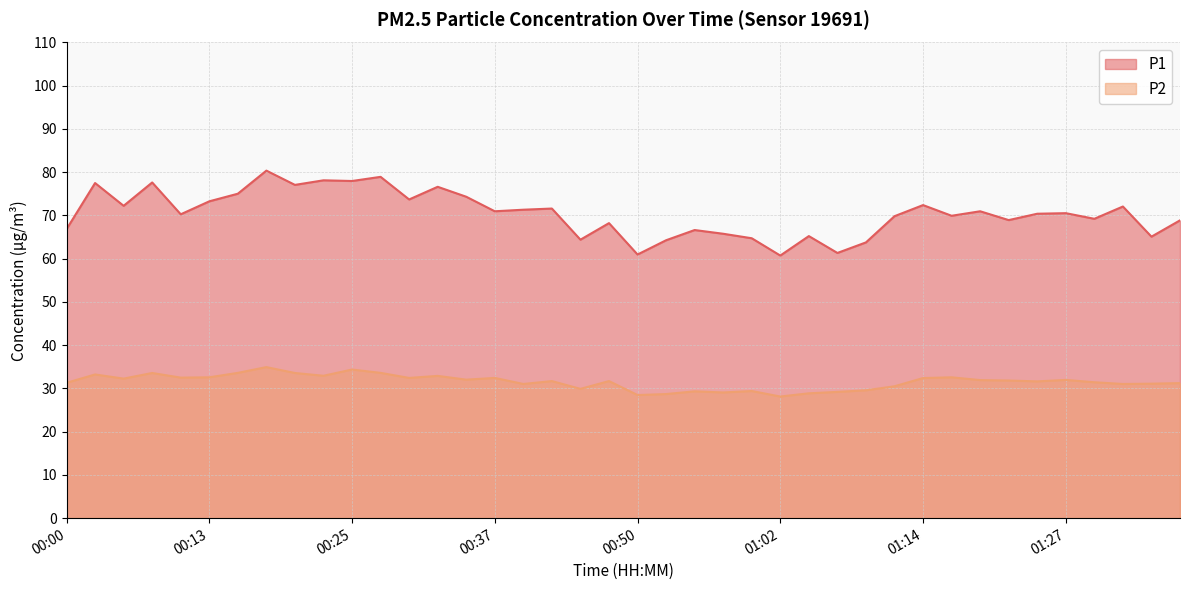

What position from the right is 00:55?

18